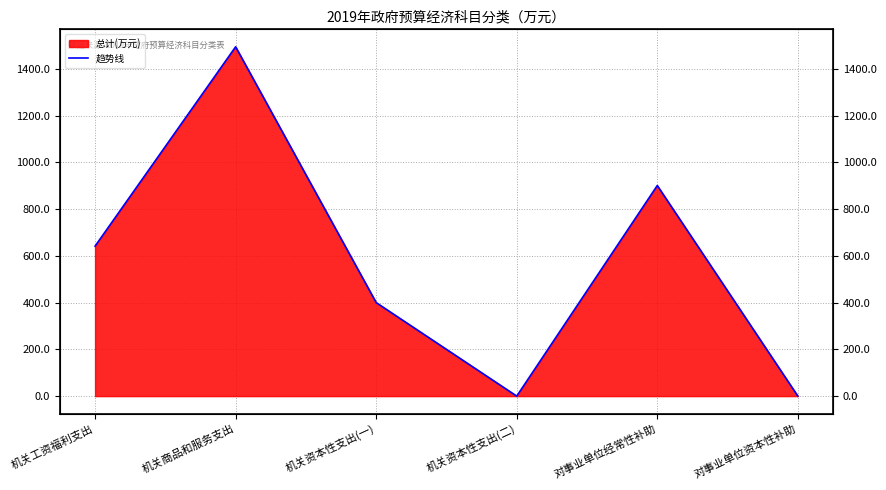

List the labels in order of value, smallest first.

机关资本性支出(二), 对事业单位资本性补助, 机关资本性支出(一), 机关工资福利支出, 对事业单位经常性补助, 机关商品和服务支出